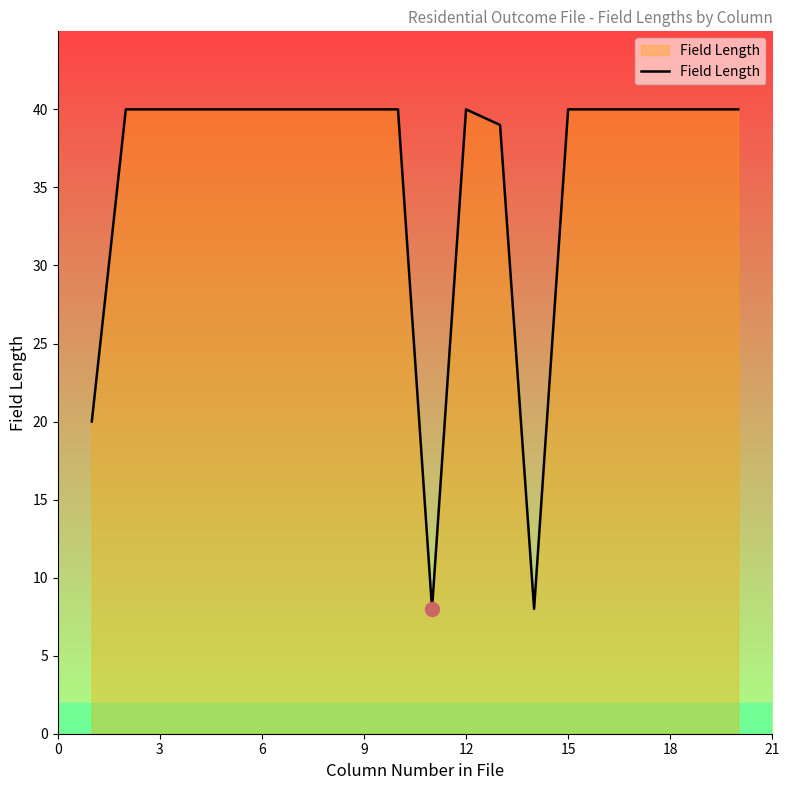

Does the chart display data point markers on the line(s)?

No